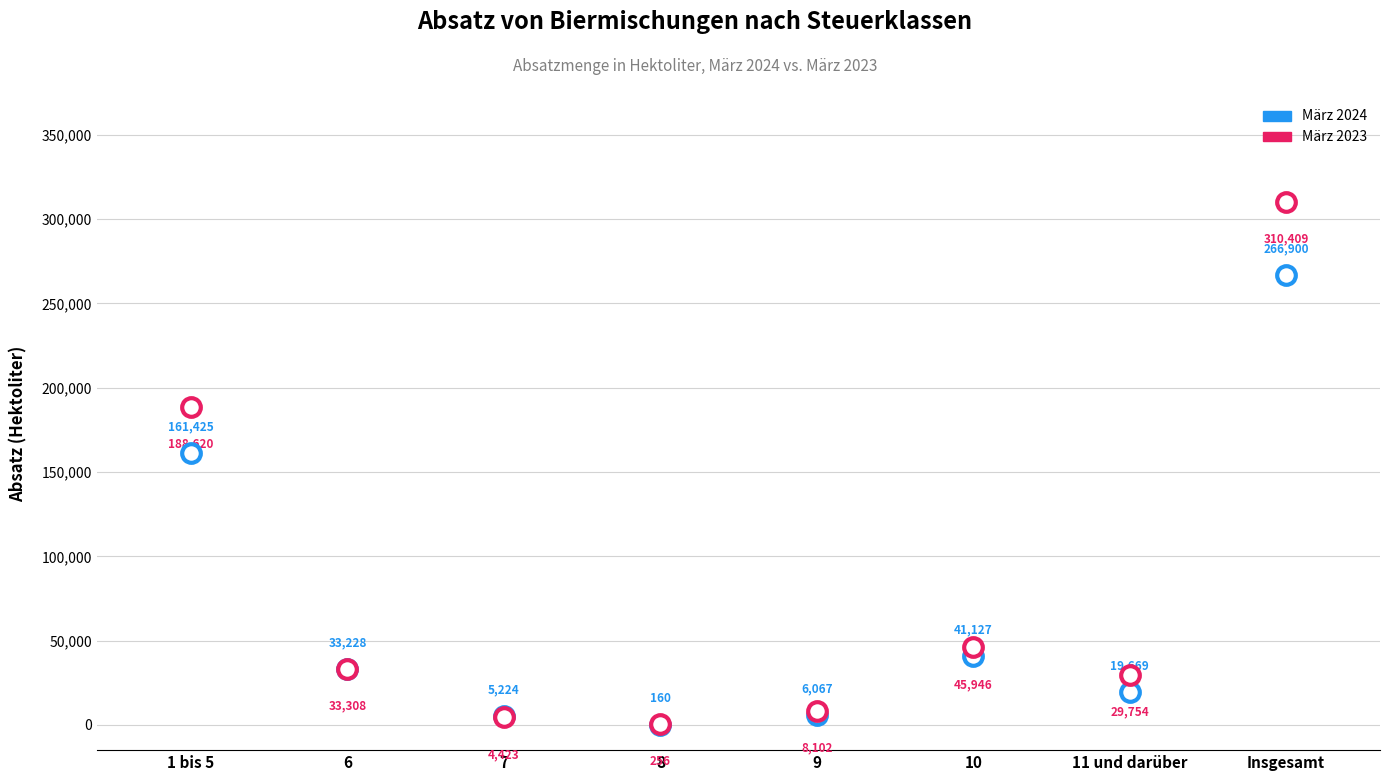

At how many categories does at least one series exceed 262614?

1